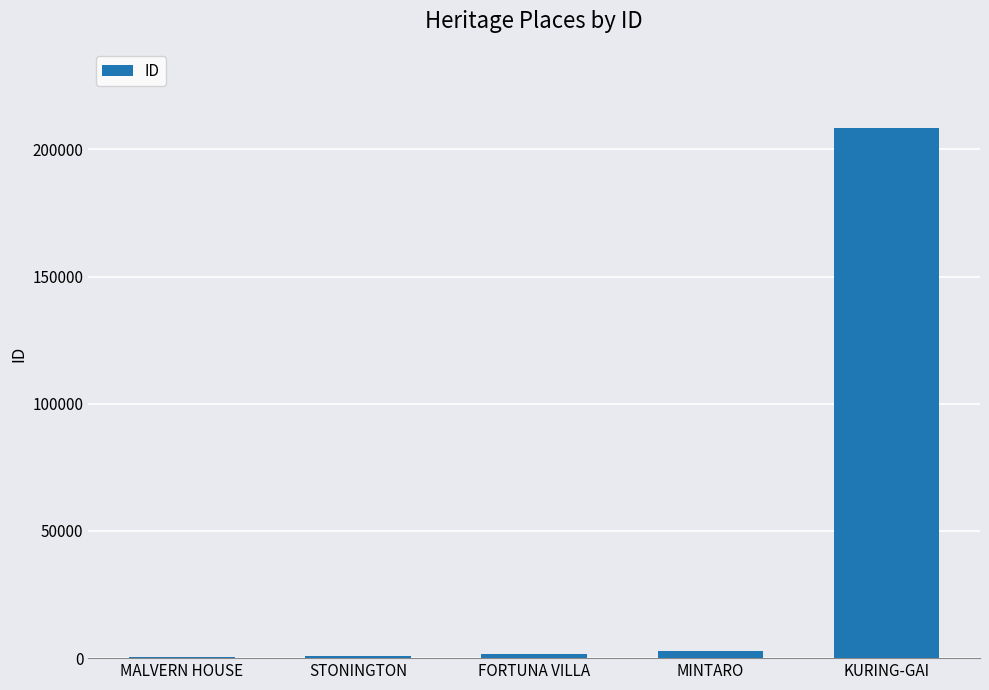

What is the change in value from MALVERN HOUSE to STONINGTON?

+128